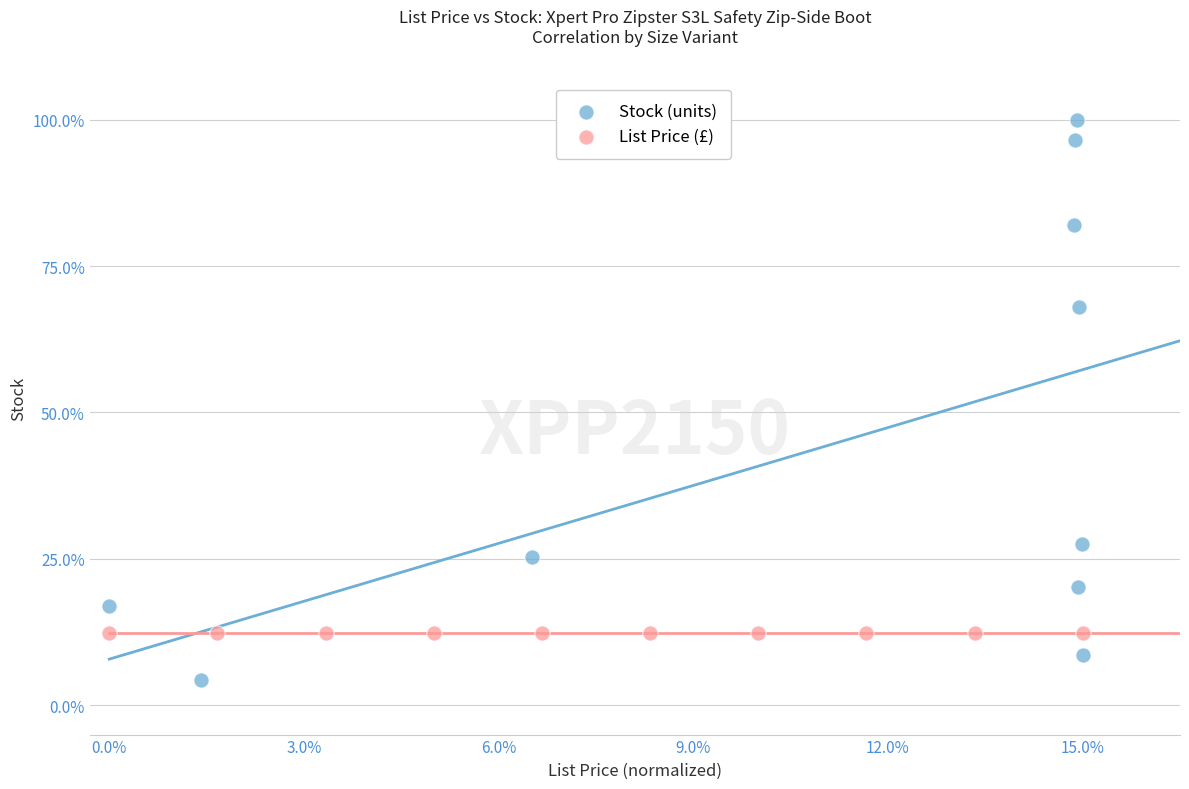

Which series contains the lowest Y value?

Stock (units)